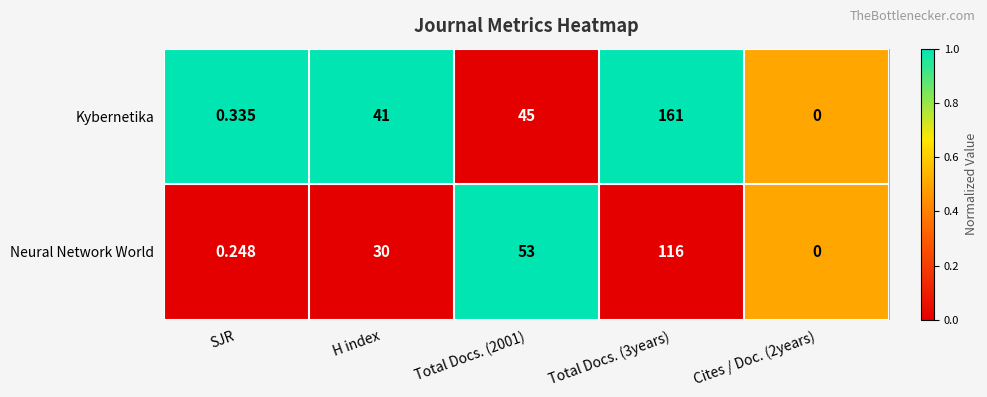

List the series in order of their overall mean, highest first.

Kybernetika, Neural Network World